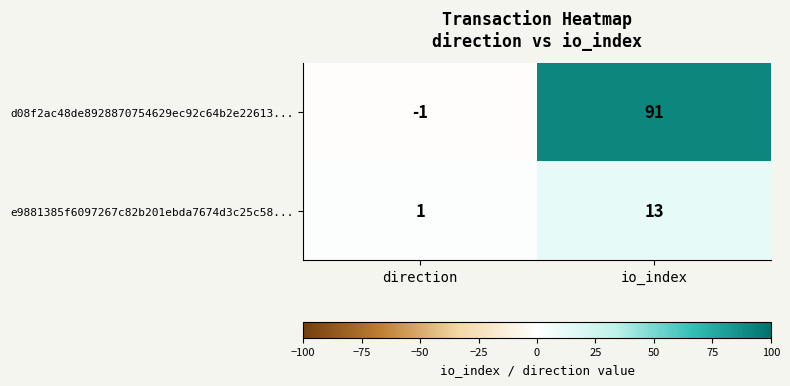

Is it true that e9881385f6097267c82b201ebda7674d3c25c58... equals 13 at io_index?

True